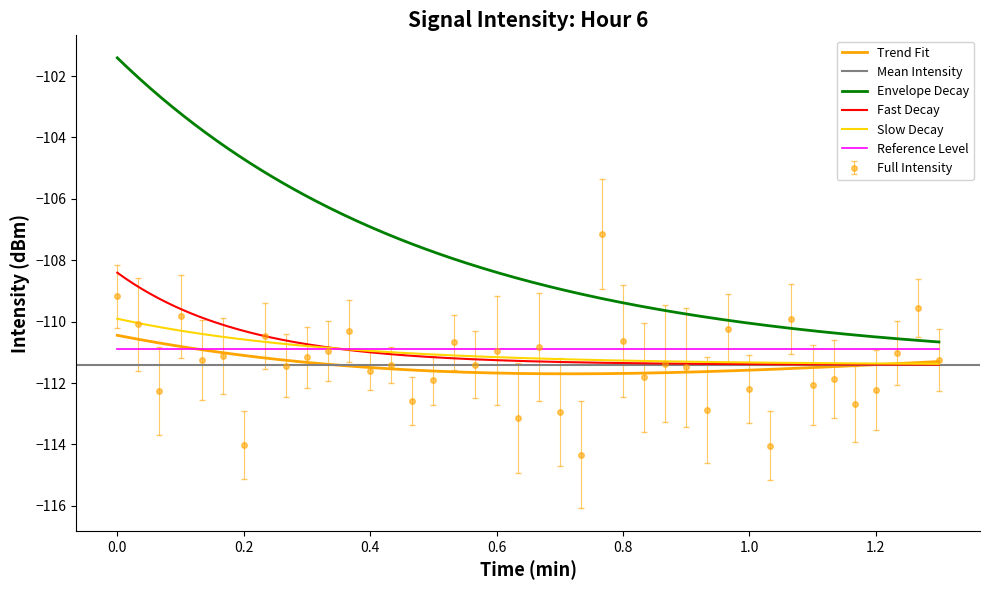

True or false: there are more than 2 points higher than both neighbors.

True